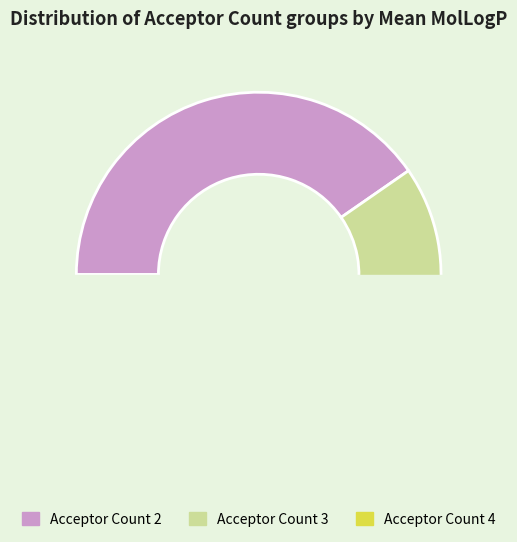

Which slice is the largest?

2